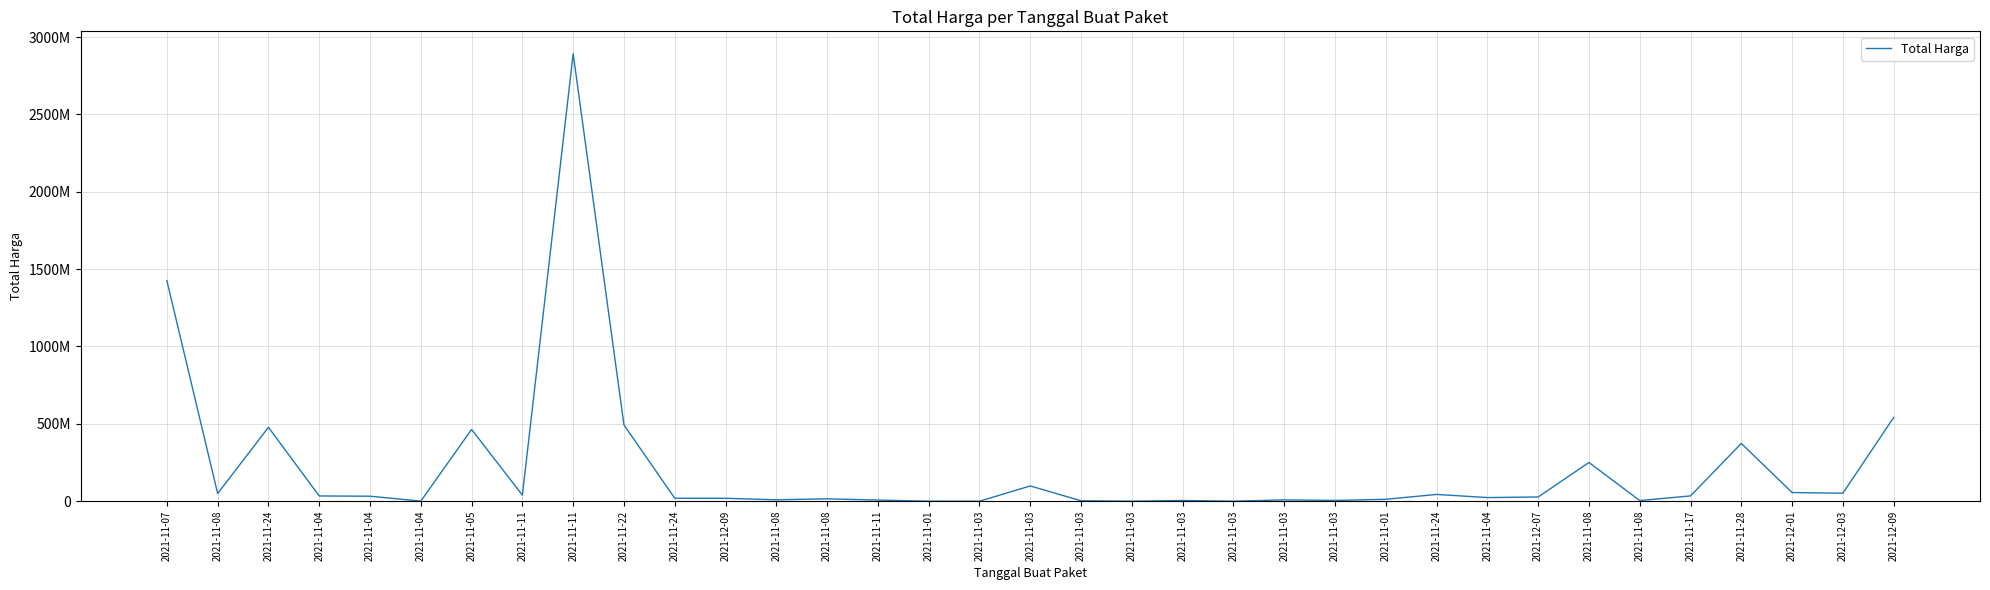

Does the chart have visible grid lines?

Yes